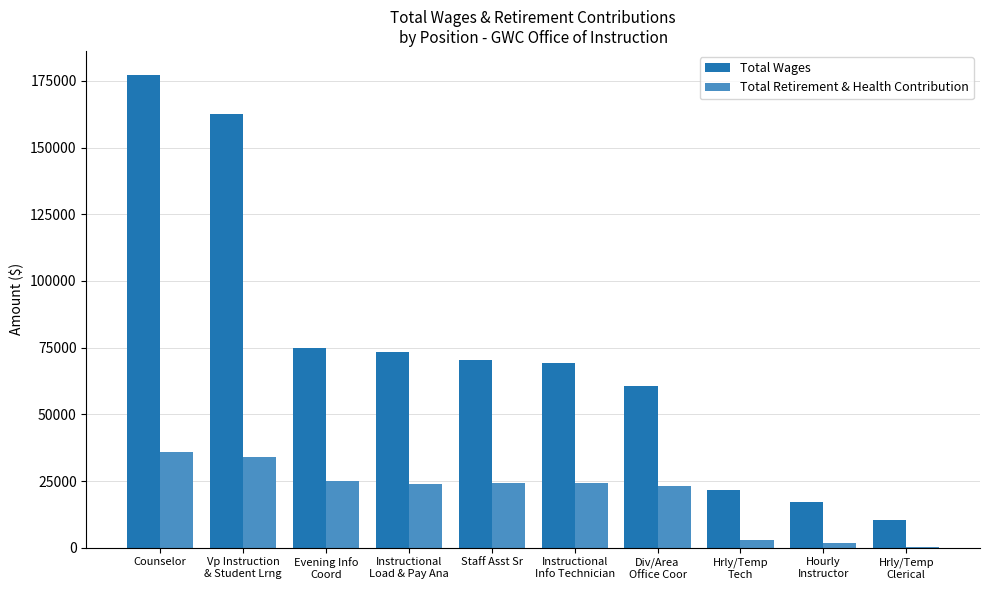

Which series has the largest range (max minus min)?

Total Wages